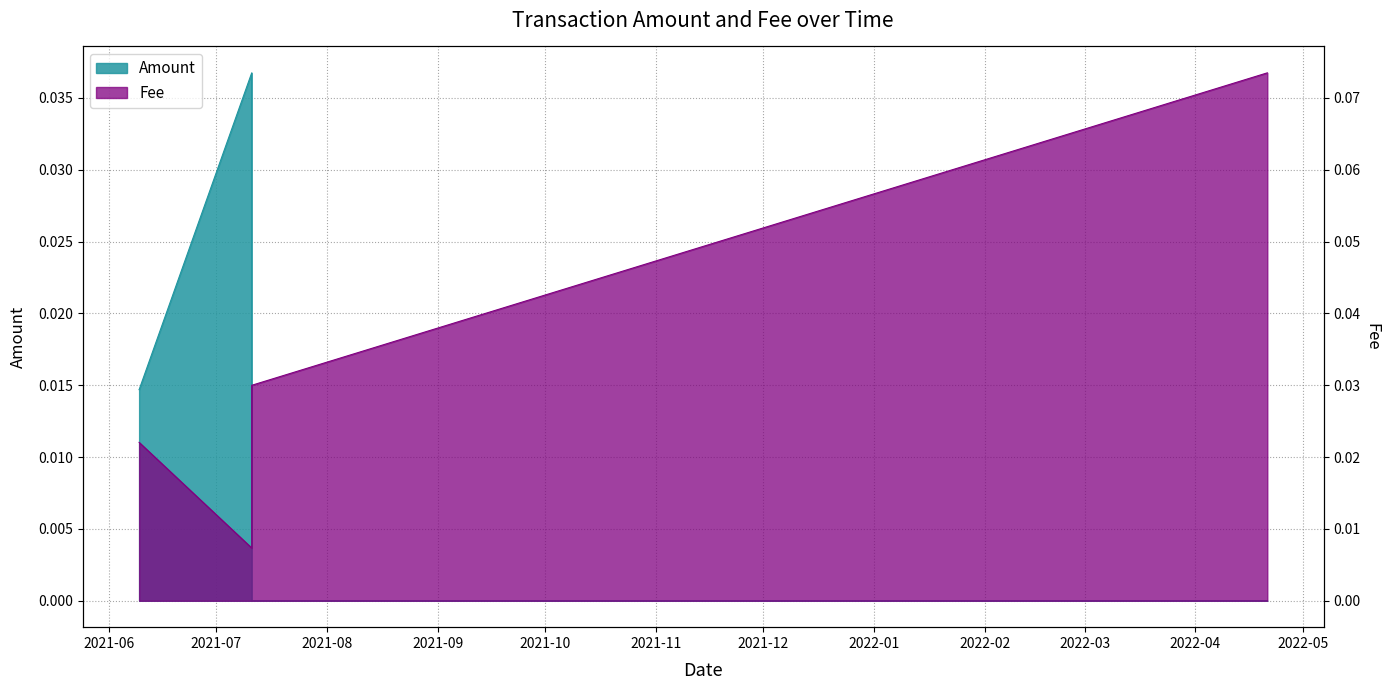

Reading left to right, what are all the values shown in this chart?

Amount: 2021-06-09 08:40:06=0.0	2021-06-09 08:45:39=0.0	2021-06-09 08:49:22=0.0	2021-07-10 20:52:20=0.0	2021-07-10 20:56:46=0.0	2021-07-10 20:56:46=0.0	2022-04-21 02:22:33=0.0
Fee: 2021-06-09 08:40:06=0.0	2021-06-09 08:45:39=0.0	2021-06-09 08:49:22=0.0	2021-07-10 20:52:20=0.0	2021-07-10 20:56:46=0.0	2021-07-10 20:56:46=0.0	2022-04-21 02:22:33=0.1